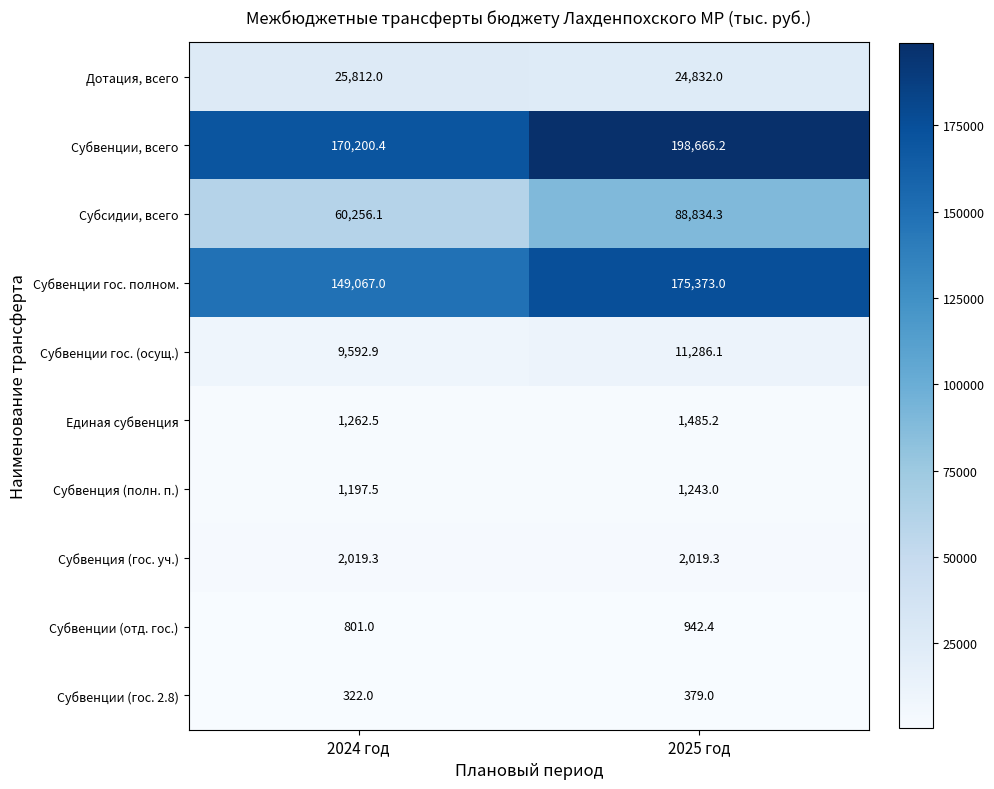

At which category is the sum across all series the highest?

2025 год